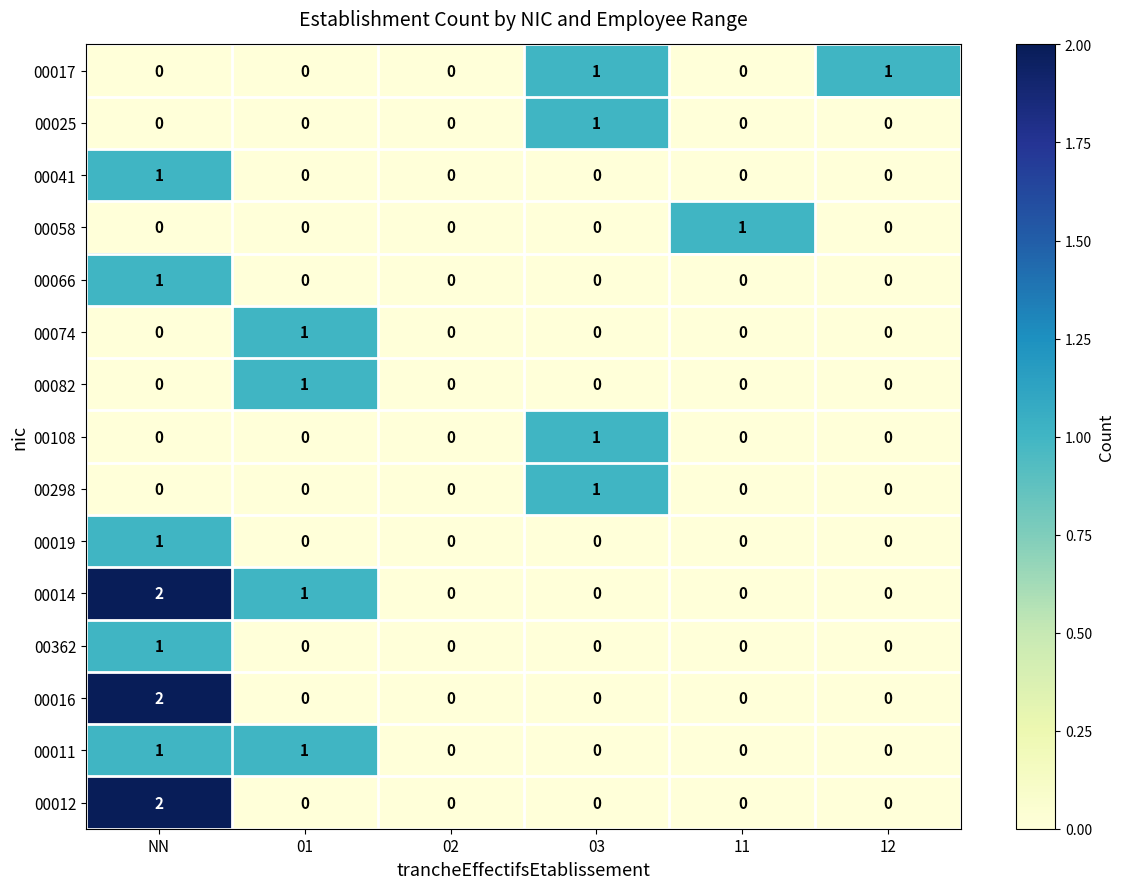

At which label does 00298 reach its peak?

03